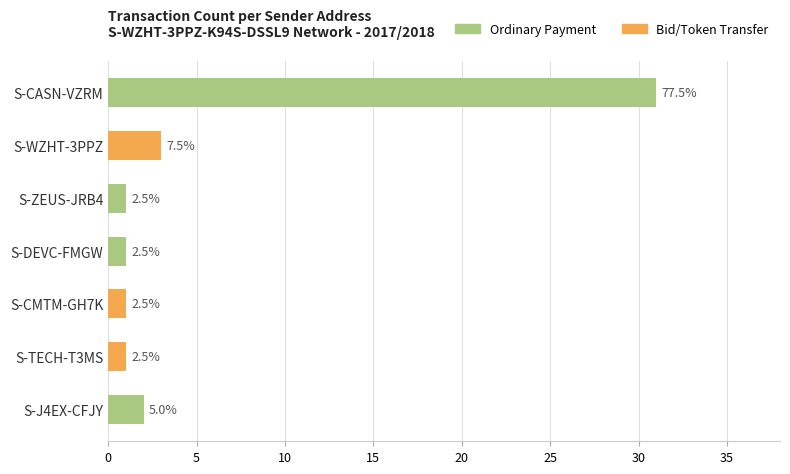

What are all the series names shown in the legend?

Ordinary Payment, Bid/Token Transfer